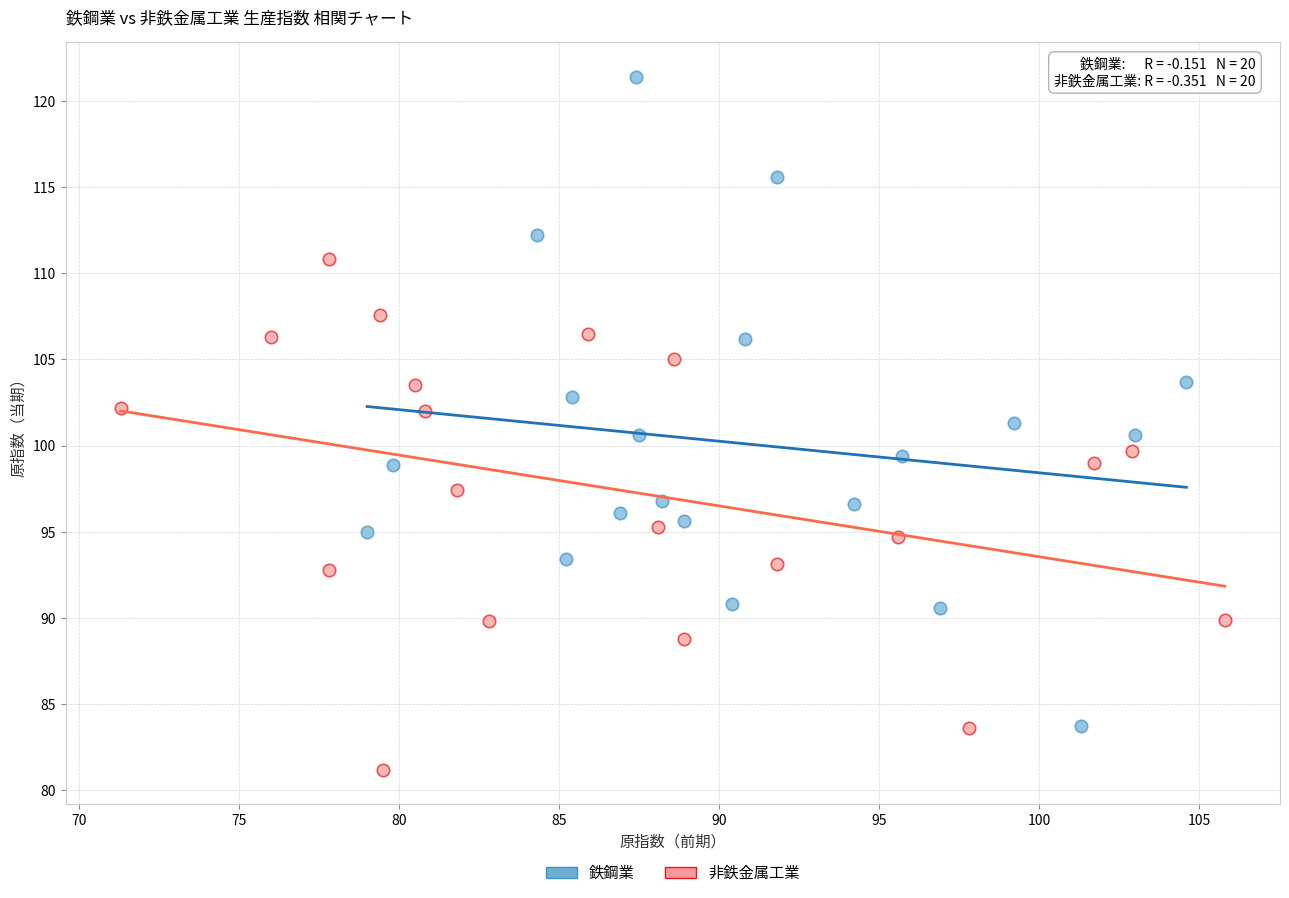

Which series reaches the minimum Y coordinate?

非鉄金属工業